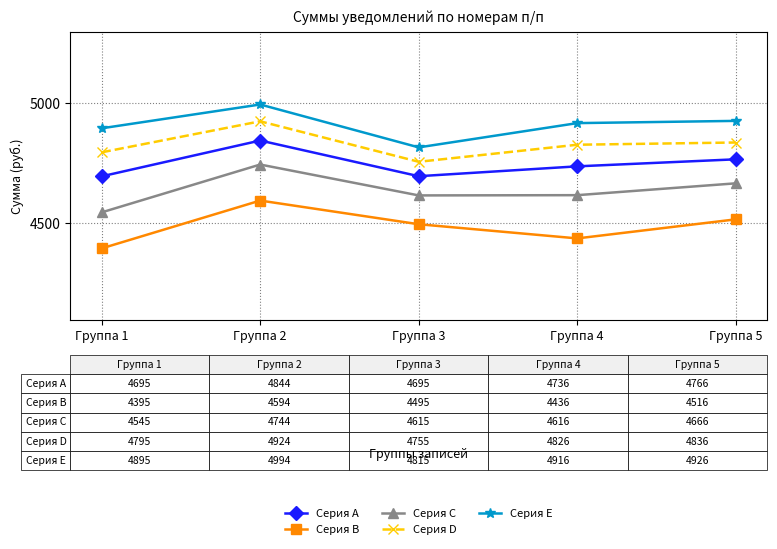

List the series in order of their overall mean, highest first.

Серия E, Серия D, Серия A, Серия C, Серия B